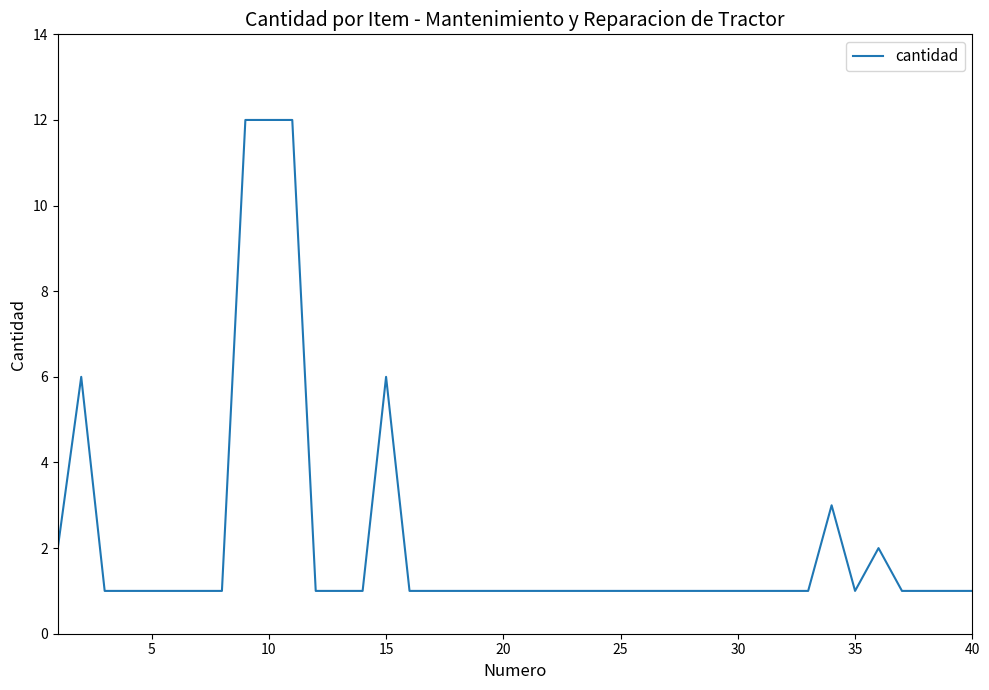

Does the chart display data point markers on the line(s)?

No